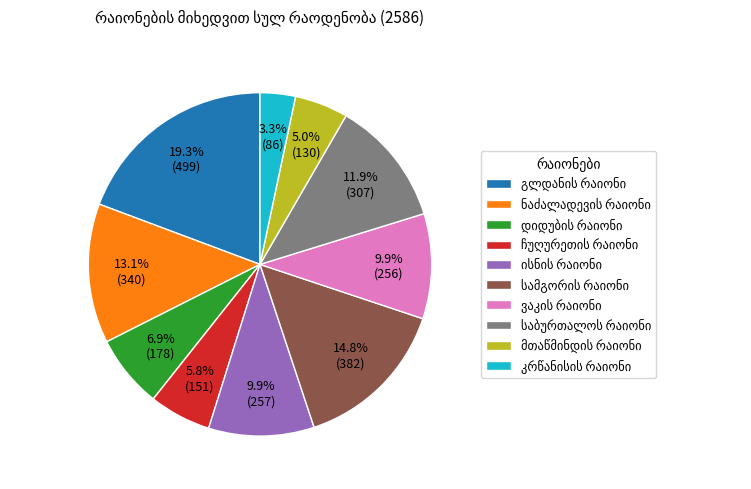

How many slices are in this pie chart?

10